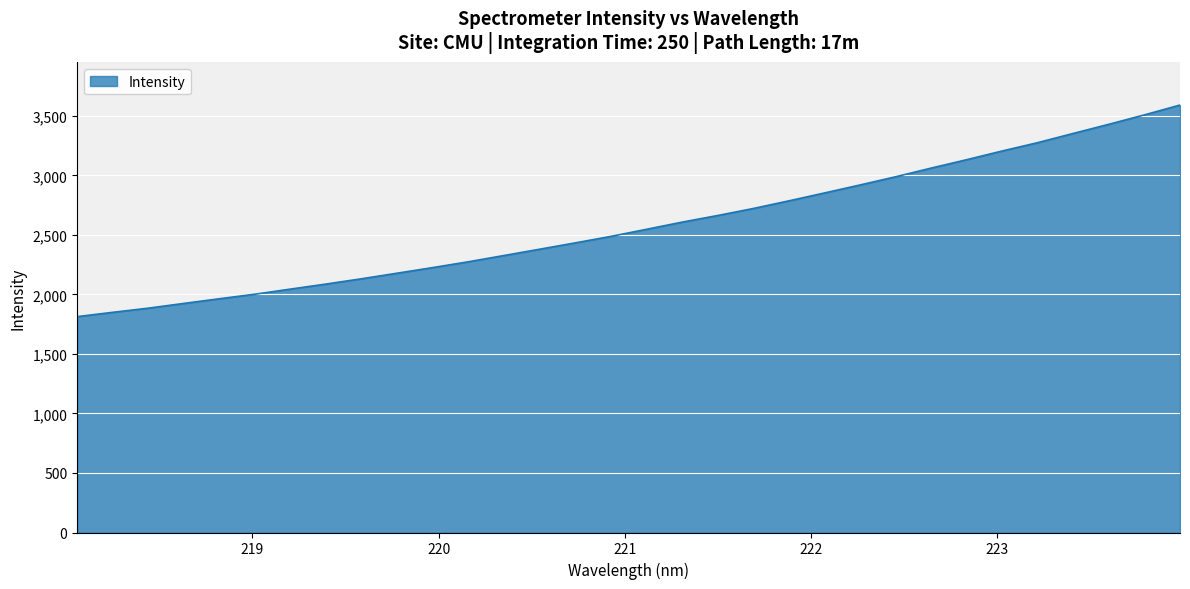

What is the maximum value shown in the chart?

3590.7